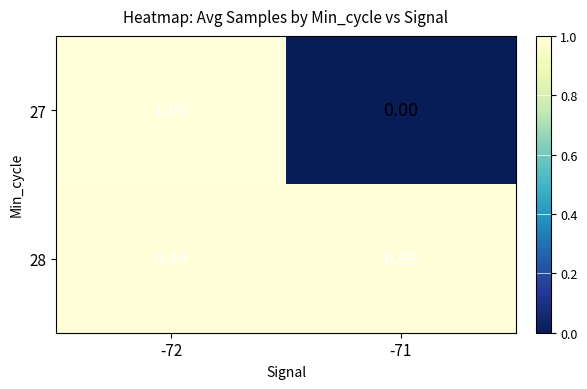

Is the value of 27 at -72 greater than the value of 28 at -71?

Yes